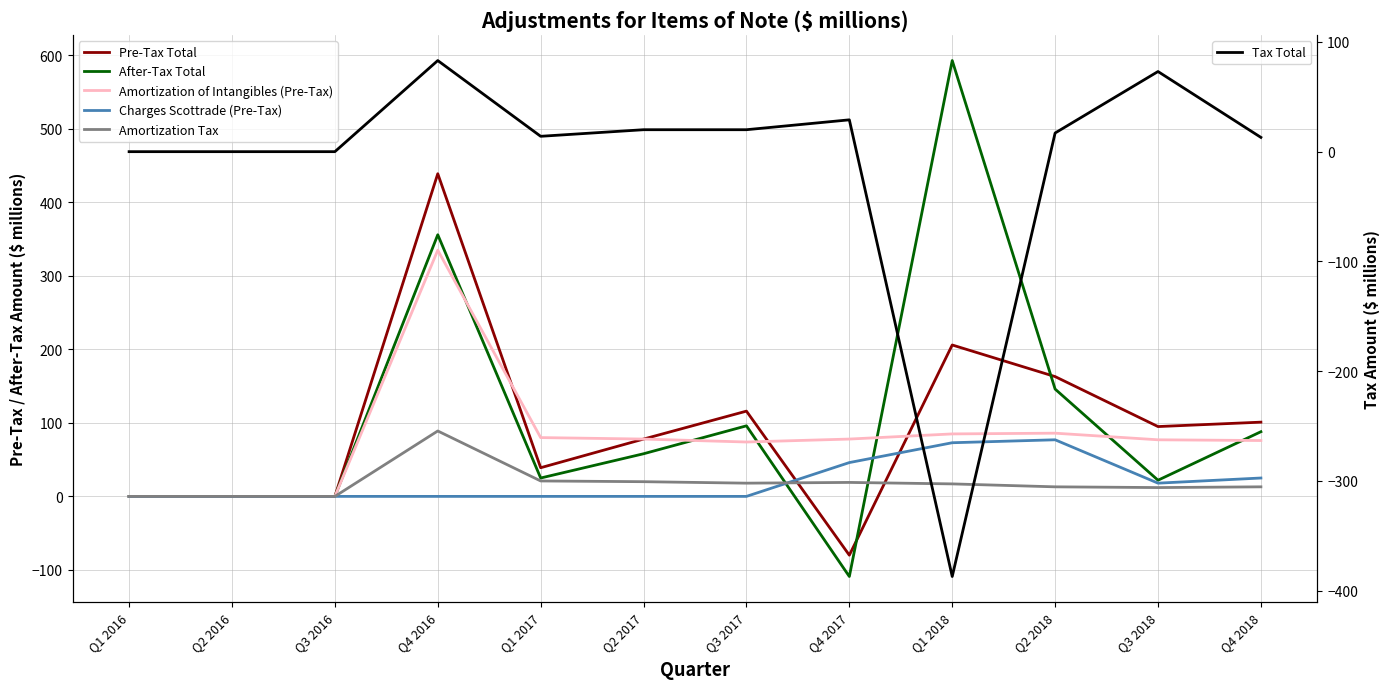

Reading right to left, list all the values displayed in this chart.

Pre-Tax Total: Q4 2018=101	Q3 2018=95	Q2 2018=163	Q1 2018=206	Q4 2017=-80	Q3 2017=116	Q2 2017=78	Q1 2017=39	Q4 2016=439	Q3 2016=0	Q2 2016=0	Q1 2016=0
After-Tax Total: Q4 2018=88	Q3 2018=22	Q2 2018=146	Q1 2018=593	Q4 2017=-109	Q3 2017=96	Q2 2017=58	Q1 2017=25	Q4 2016=356	Q3 2016=0	Q2 2016=0	Q1 2016=0
Amortization of Intangibles (Pre-Tax): Q4 2018=76	Q3 2018=77	Q2 2018=86	Q1 2018=85	Q4 2017=78	Q3 2017=74	Q2 2017=78	Q1 2017=80	Q4 2016=335	Q3 2016=0	Q2 2016=0	Q1 2016=0
Charges Scottrade (Pre-Tax): Q4 2018=25	Q3 2018=18	Q2 2018=77	Q1 2018=73	Q4 2017=46	Q3 2017=0	Q2 2017=0	Q1 2017=0	Q4 2016=0	Q3 2016=0	Q2 2016=0	Q1 2016=0
Amortization Tax: Q4 2018=13	Q3 2018=12	Q2 2018=13	Q1 2018=17	Q4 2017=19	Q3 2017=18	Q2 2017=20	Q1 2017=21	Q4 2016=89	Q3 2016=0	Q2 2016=0	Q1 2016=0
Tax Total: Q4 2018=13	Q3 2018=73	Q2 2018=17	Q1 2018=-387	Q4 2017=29	Q3 2017=20	Q2 2017=20	Q1 2017=14	Q4 2016=83	Q3 2016=0	Q2 2016=0	Q1 2016=0